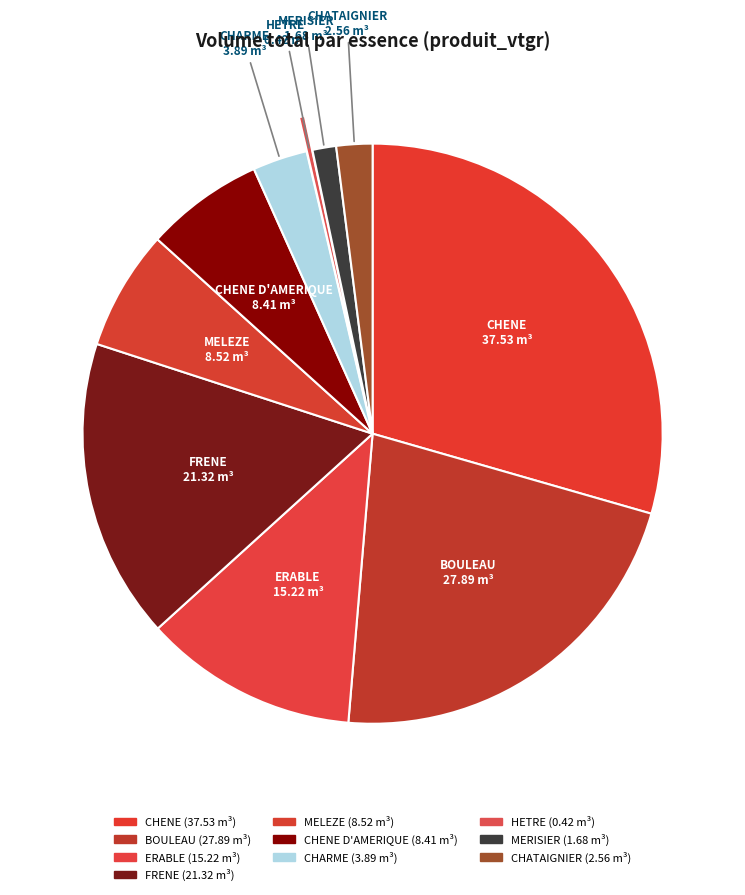

Rank the categories by value from lowest to highest.

HETRE, MERISIER, CHATAIGNIER, CHARME, CHENE D AMERIQUE, MELEZE, ERABLE, FRENE, BOULEAU, CHENE